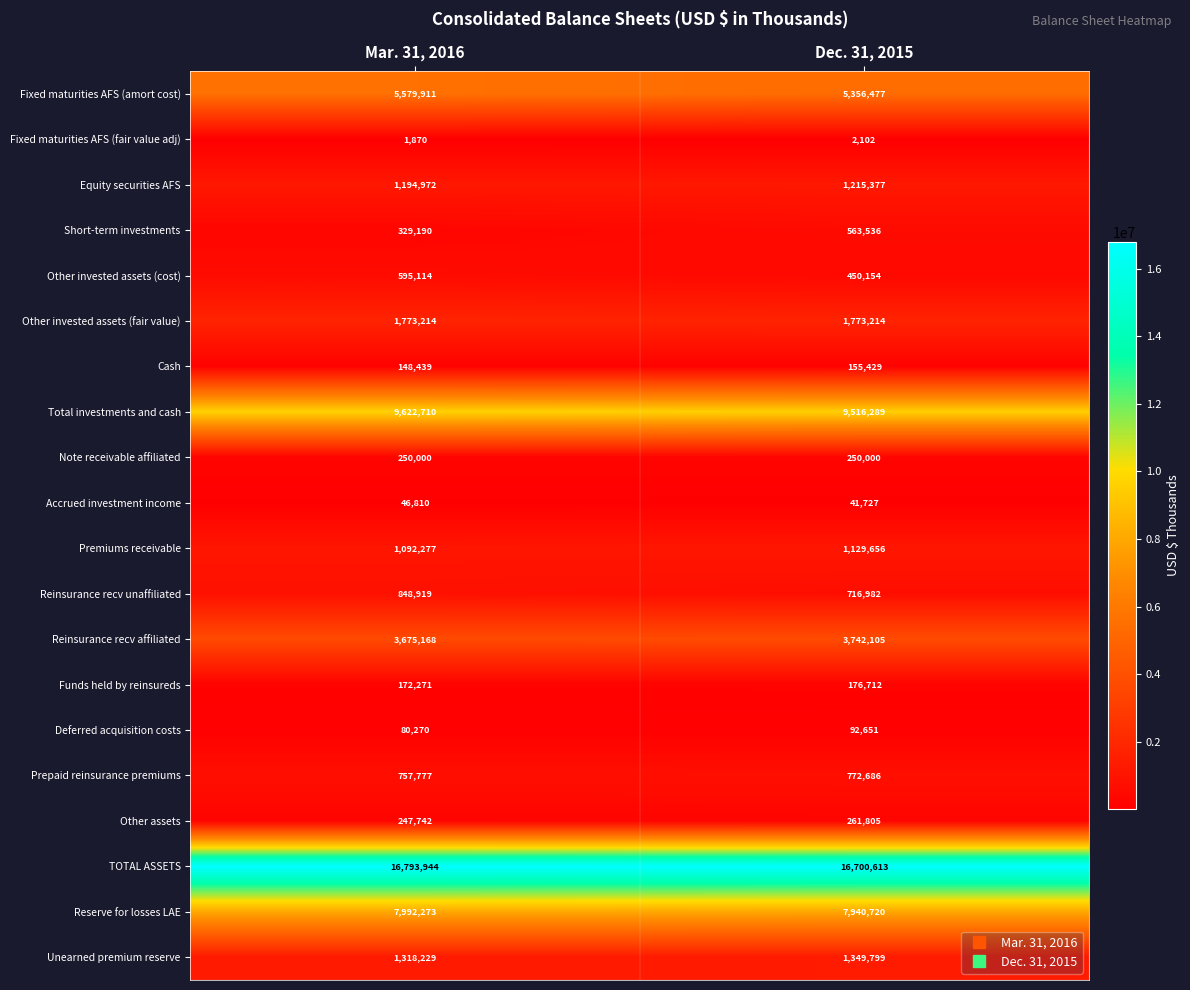

The Reinsurance recv unaffiliated series shows 315443 at Mar. 31, 2016. True or false?

False